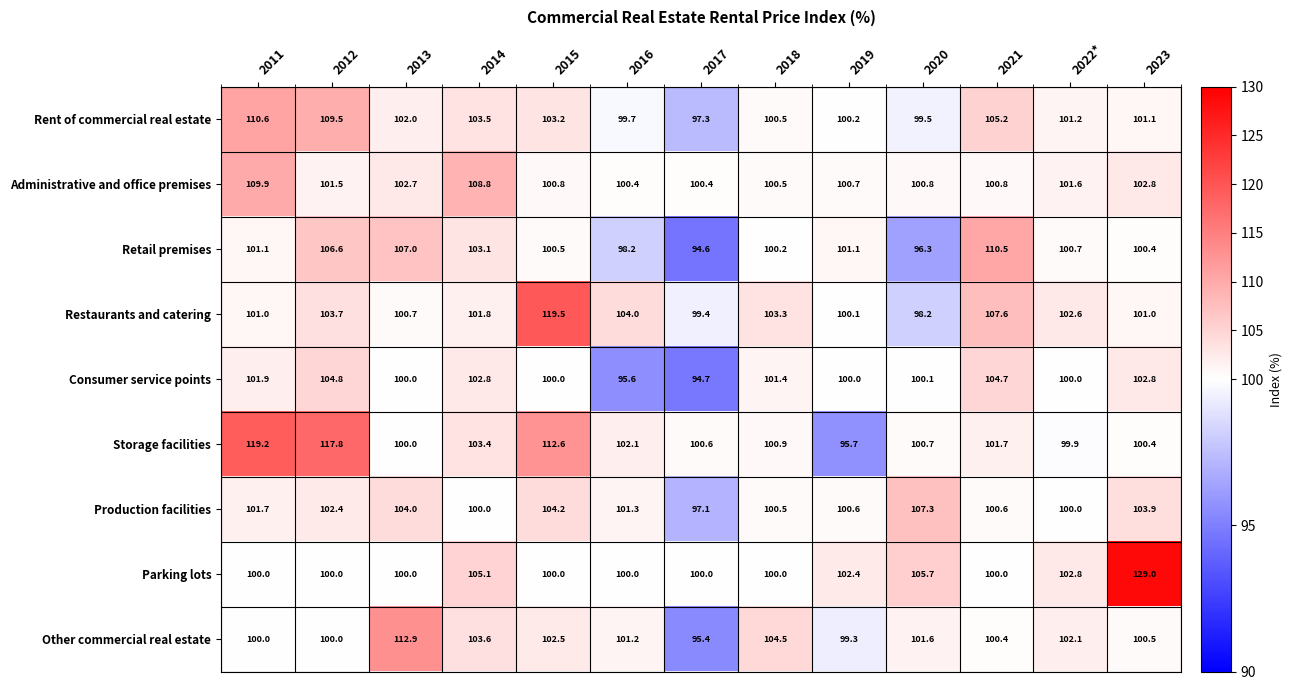

At which category does the chart reach its peak across all series?

2023